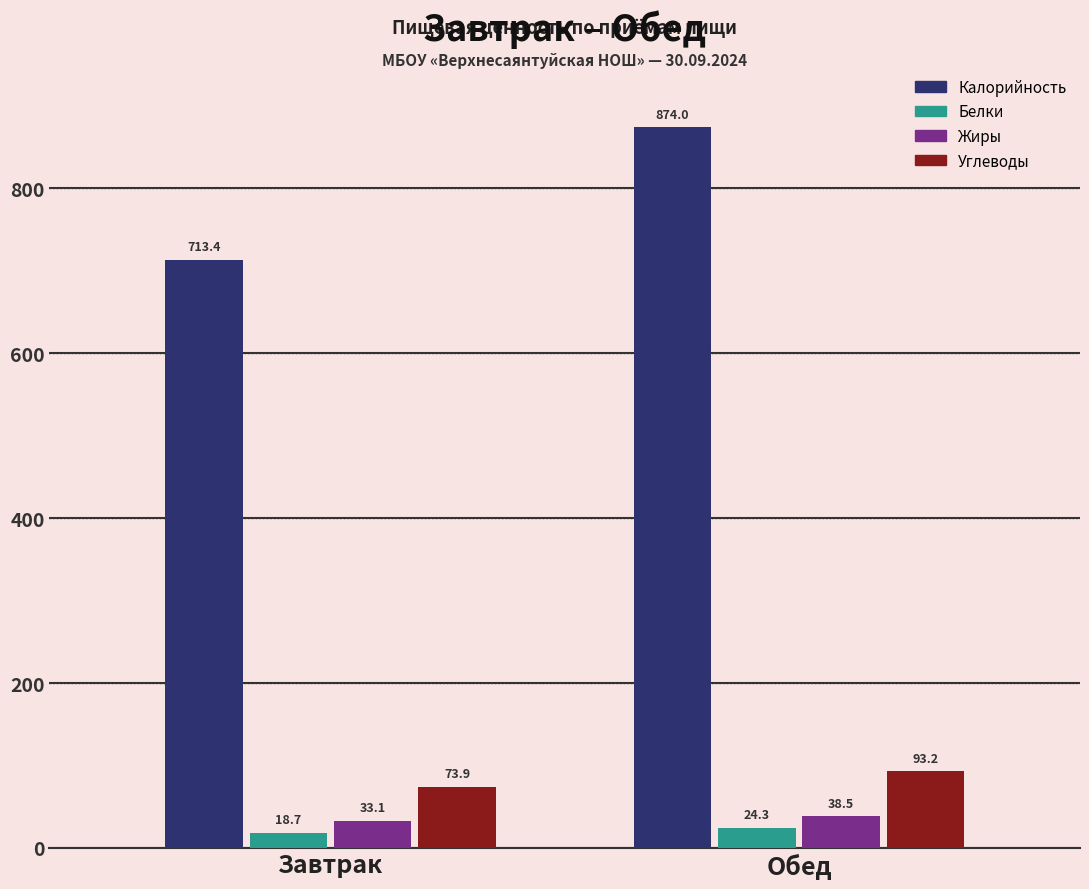

The Калорийность series shows 713.4 at Завтрак. True or false?

True